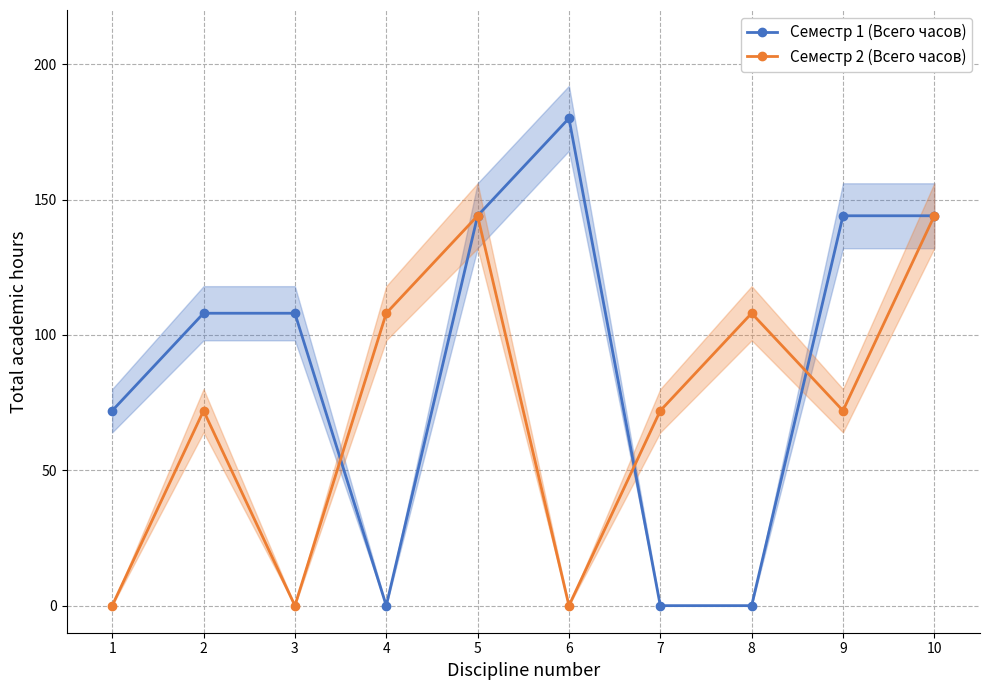

What are all the series names shown in the legend?

Семестр 1 (Всего часов), Семестр 2 (Всего часов)